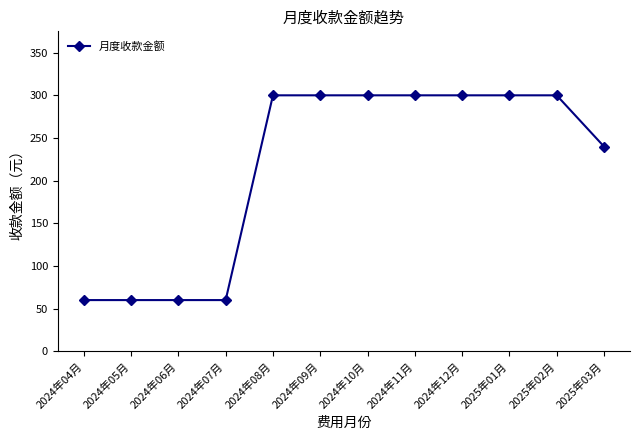

Reading left to right, extract all data points from this chart.

2024年04月=60	2024年05月=60	2024年06月=60	2024年07月=60	2024年08月=300	2024年09月=300	2024年10月=300	2024年11月=300	2024年12月=300	2025年01月=300	2025年02月=300	2025年03月=240